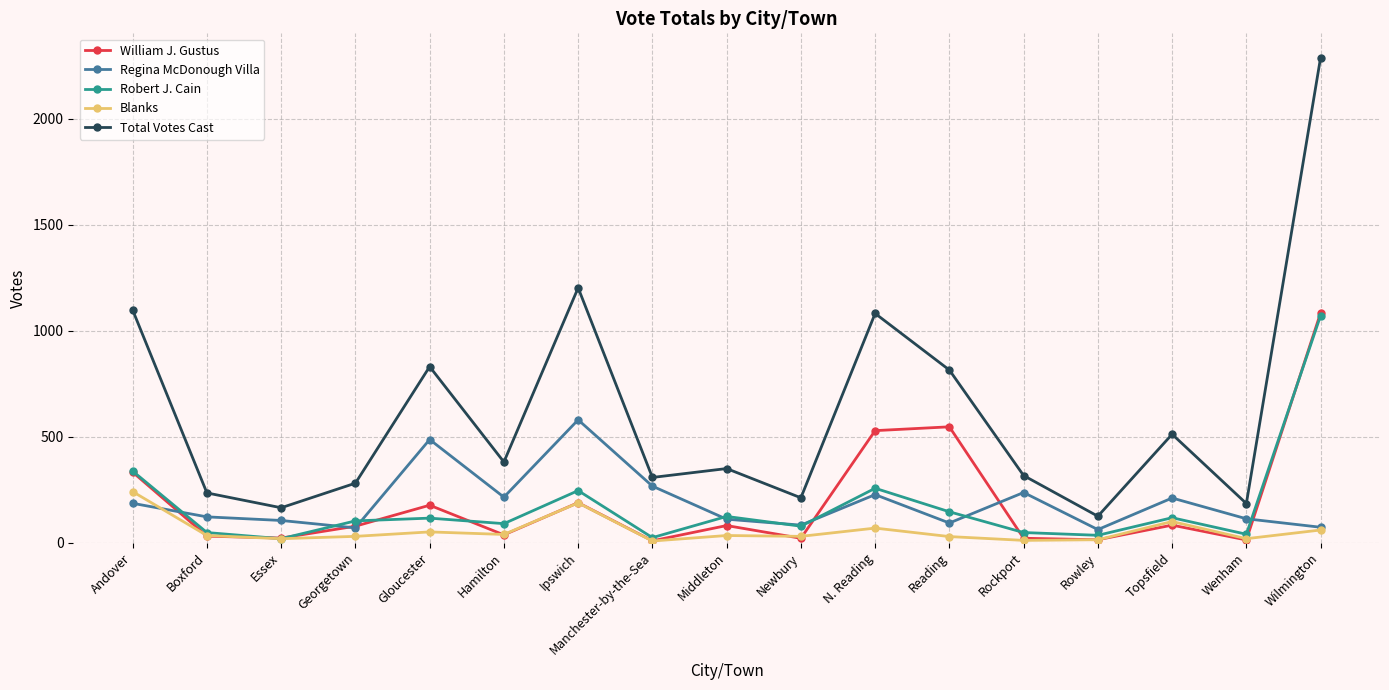

True or false: Robert J. Cain and Total Votes Cast cross at least once.

False